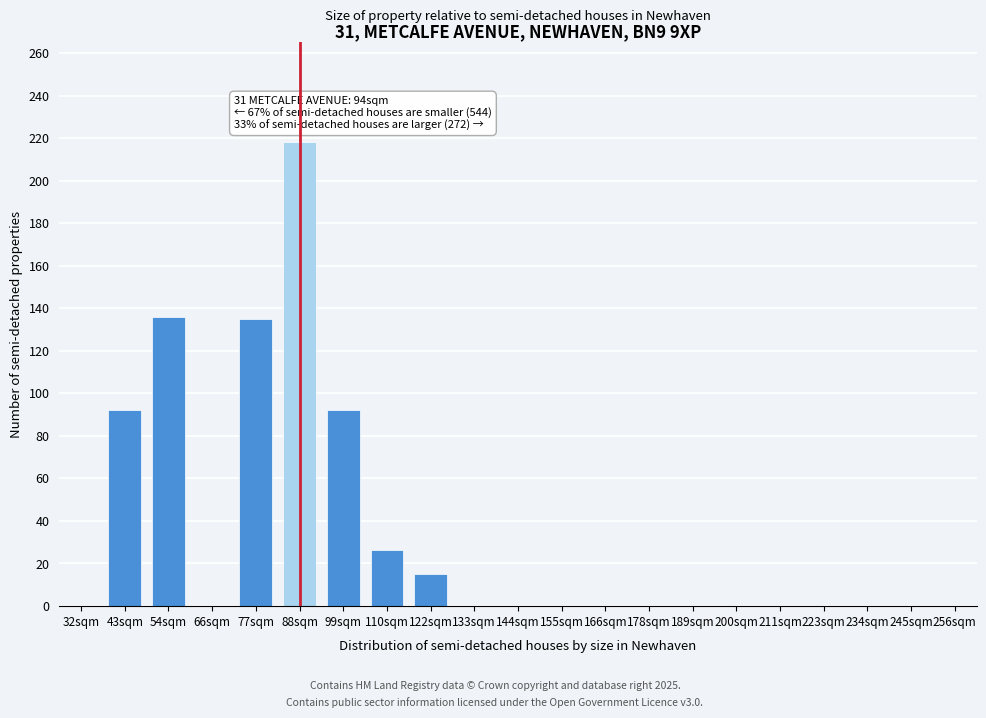

What is the change in value from 43sqm to 110sqm?

-66